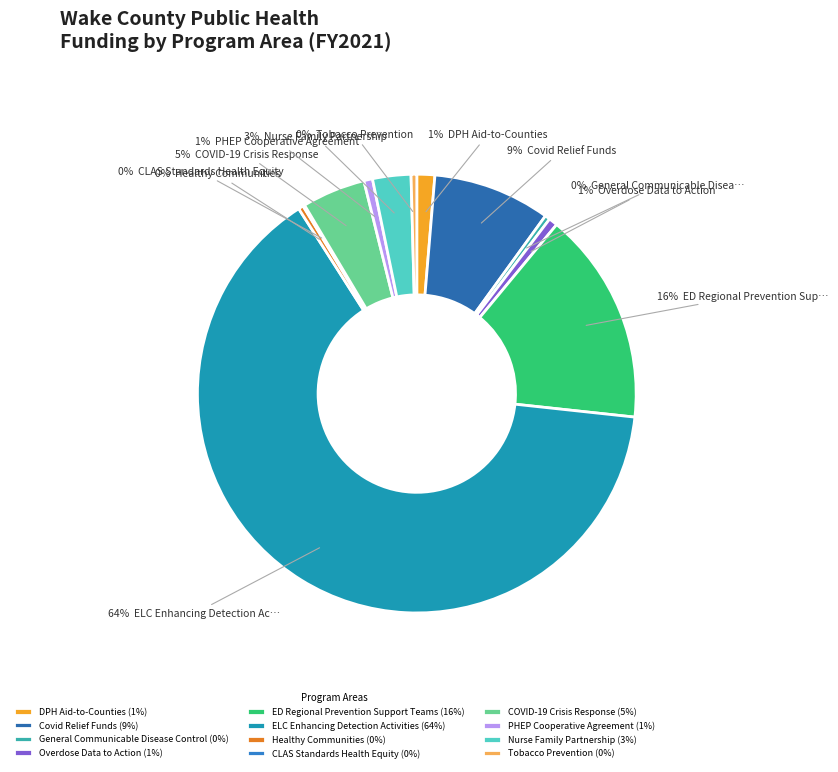

Which slice represents more than half of the pie?

ELC Enhancing Detection Activities